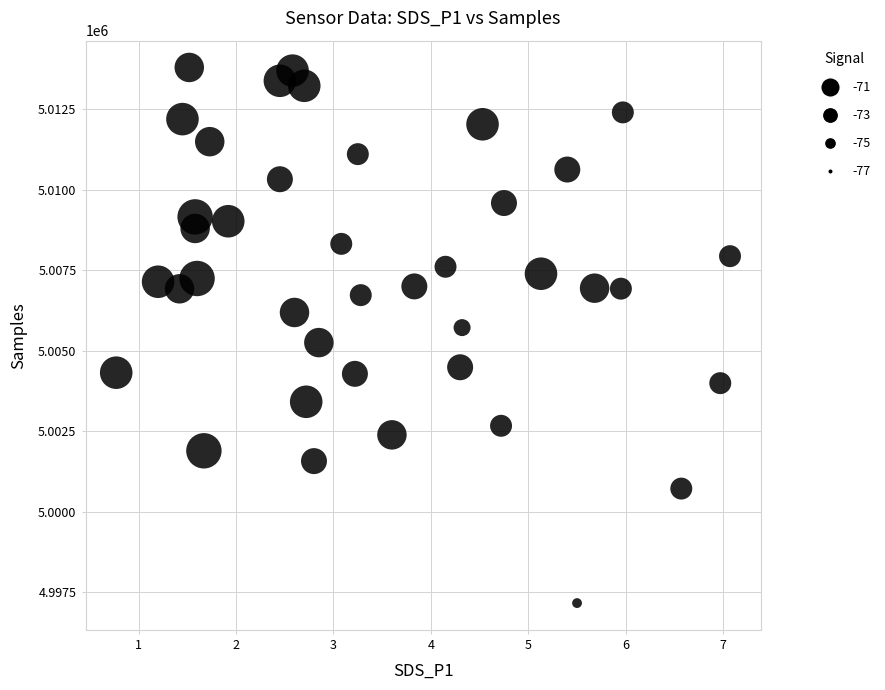

What is the range of Y values (max minus min)?

16627